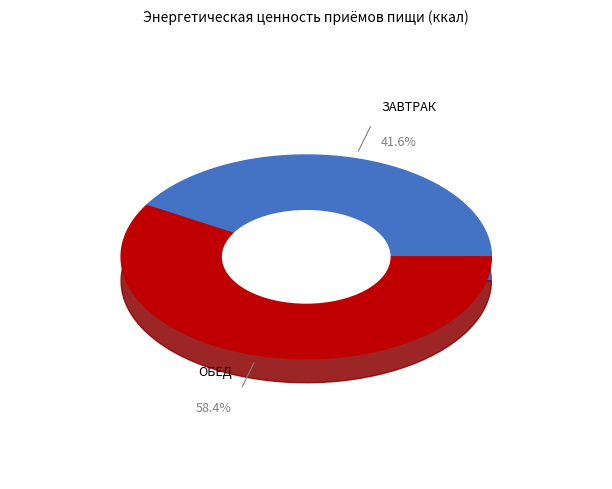

Which category accounts for the majority?

ОБЕД